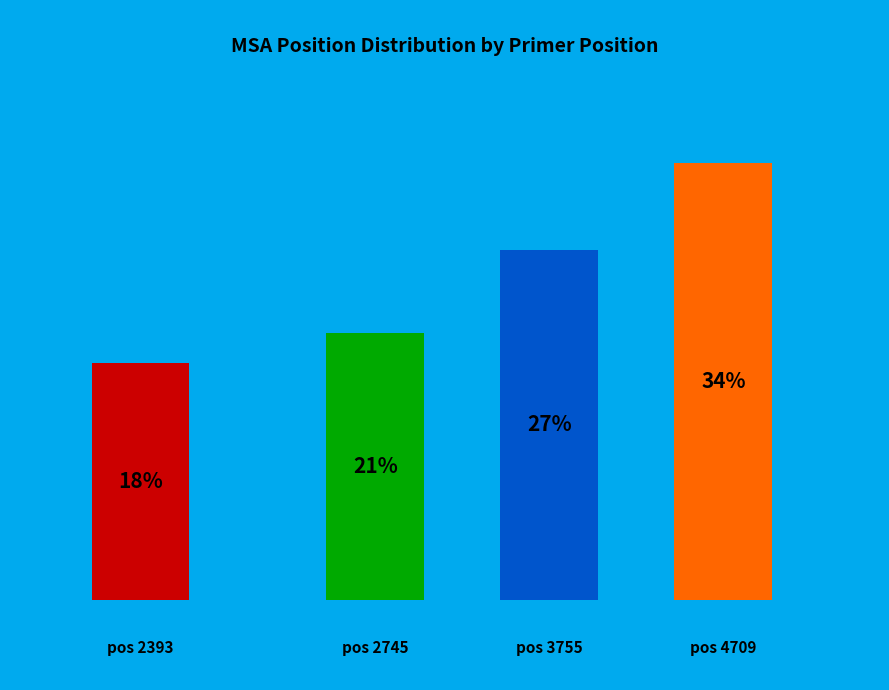

To the nearest percent, what percentage of the pie is 2393?

18%